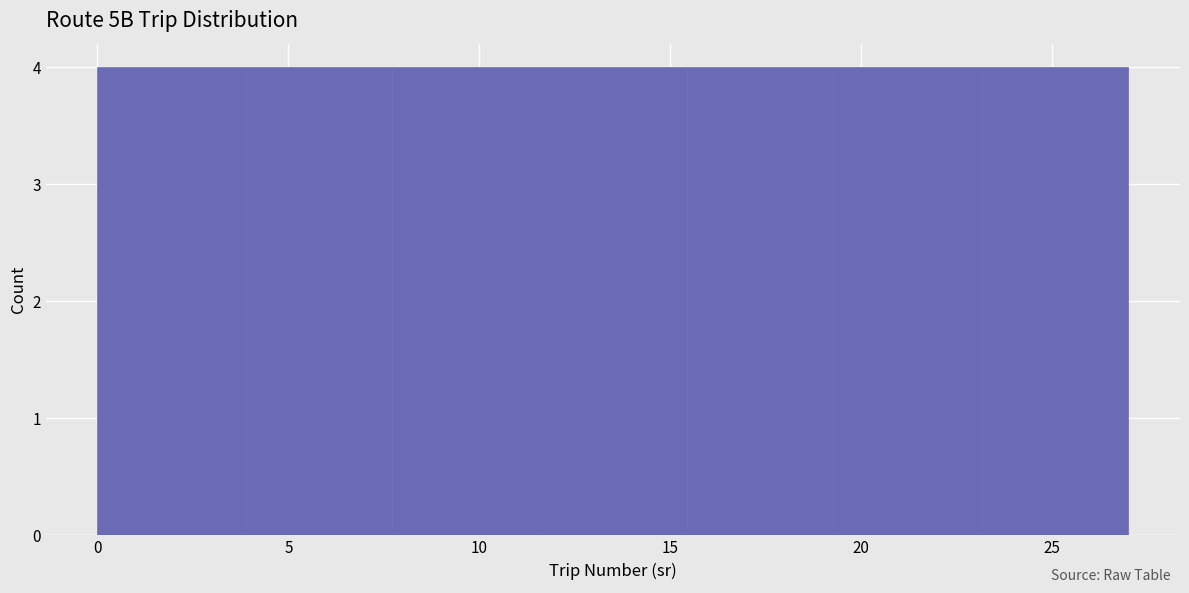

Reading left to right, transcribe this chart: for each bar, give the range it covers on the x-axis and its height. Neither the bar edges nor the heights are printed on the chart, so give them approximately, as read against the axes.

0.0 to 4.0: 4
4.0 to 7.5: 4
7.5 to 11.5: 4
11.5 to 15.5: 4
15.5 to 19.5: 4
19.5 to 23.0: 4
23.0 to 27.0: 4